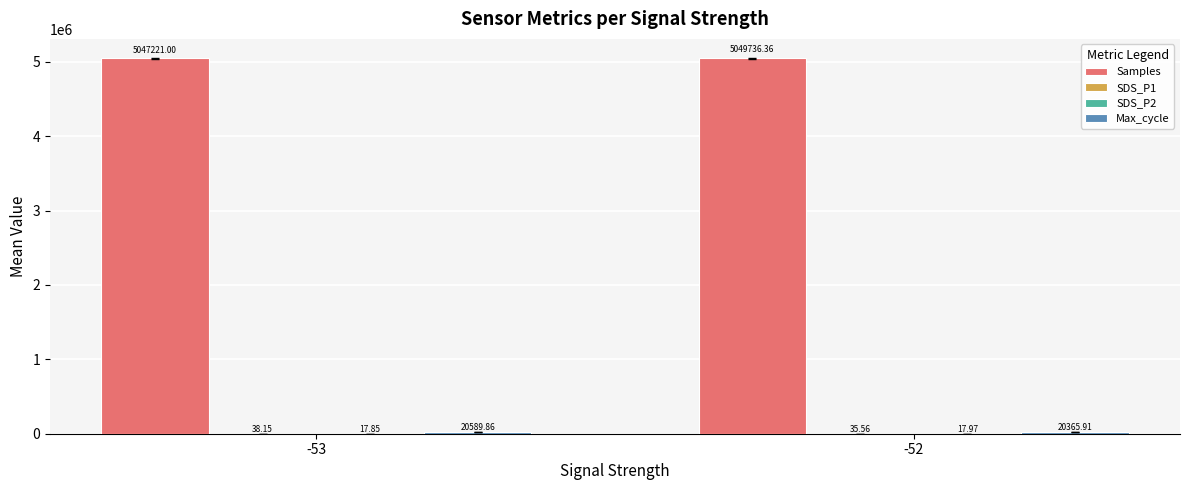

Between -53 and -52, which series saw the biggest shift?

Samples